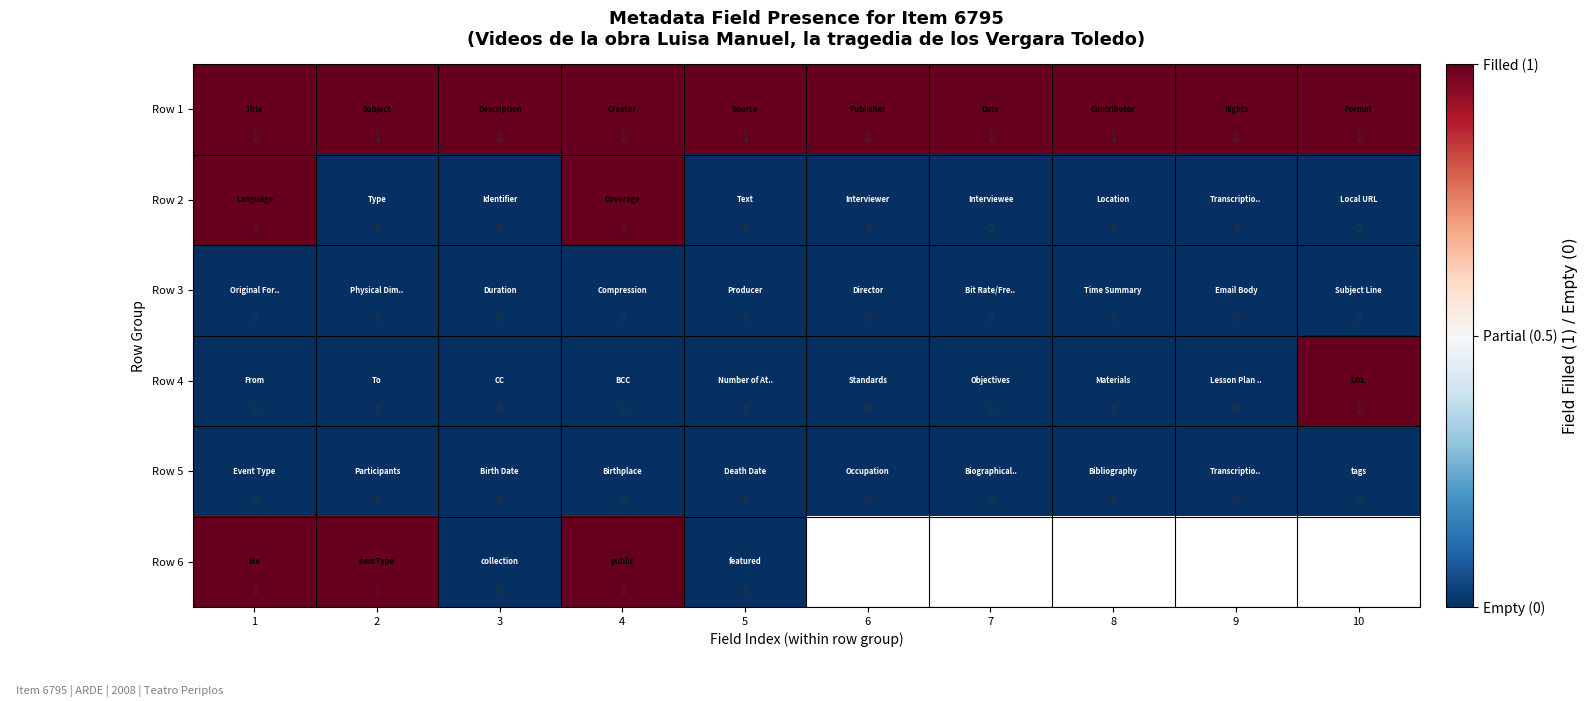

At how many categories does at least one series exceed 0?

10